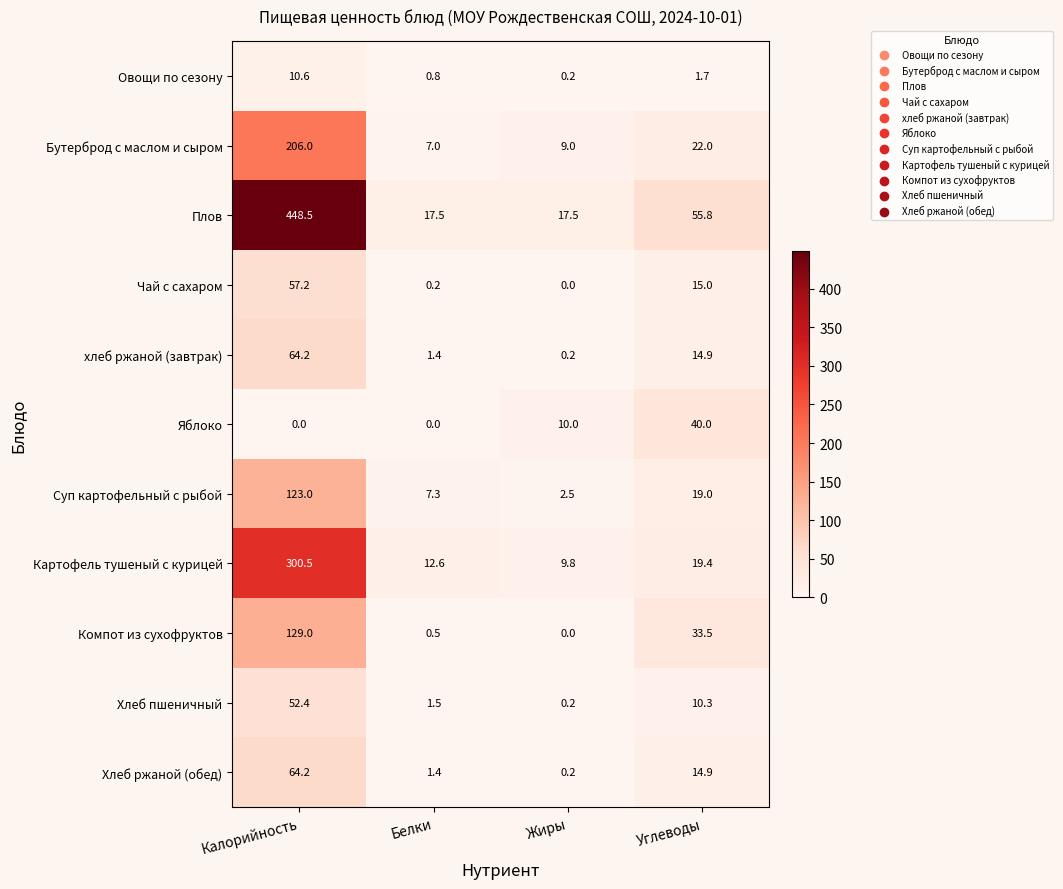

List the labels in order of Хлеб пшеничный value, largest first.

Калорийность, Углеводы, Белки, Жиры